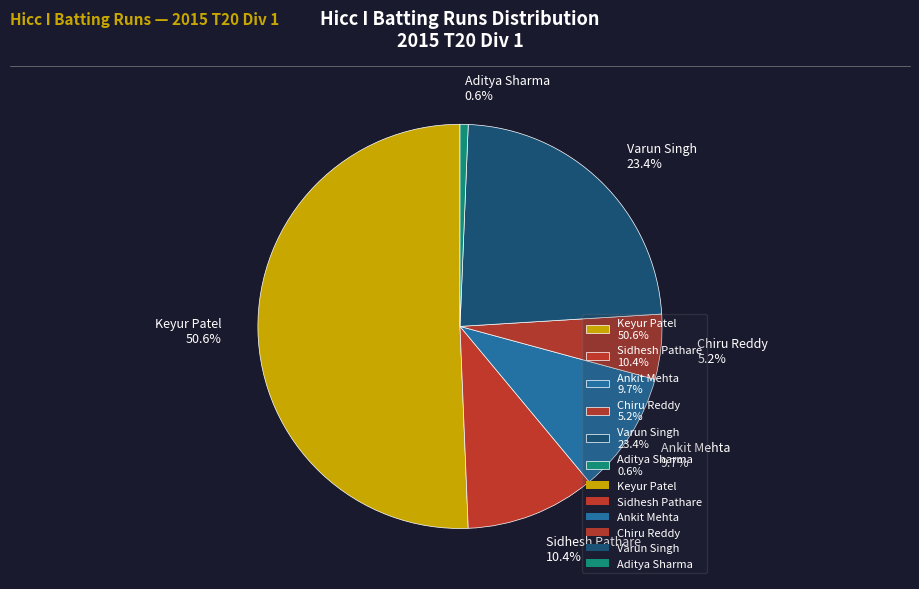

To the nearest percent, what is the difference between the largest and smallest slice percentages?

50%